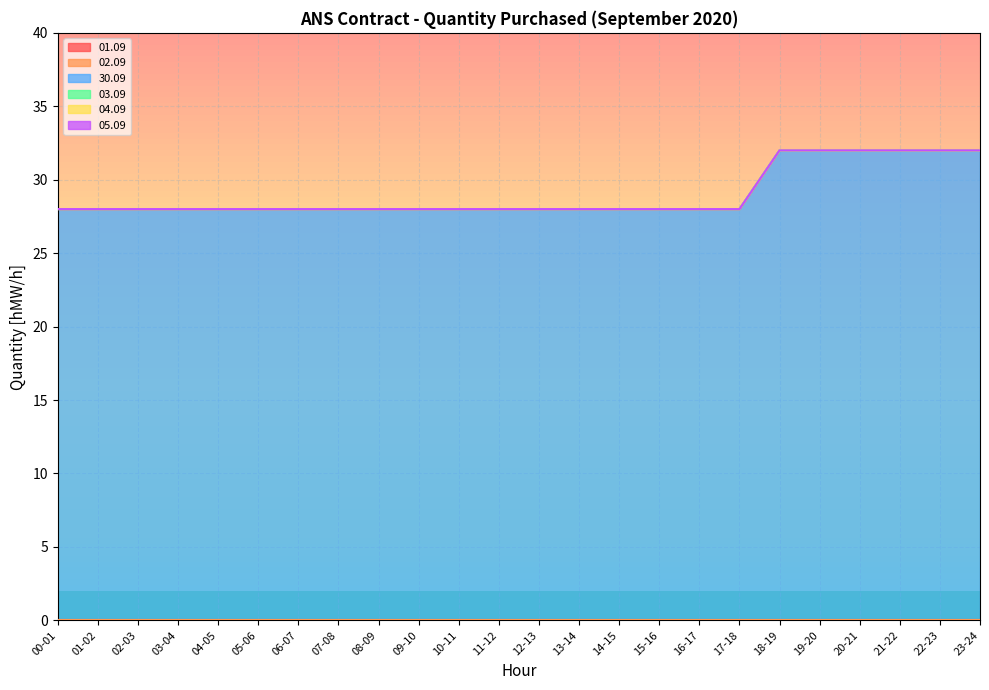

What position from the right is 21-22?

3